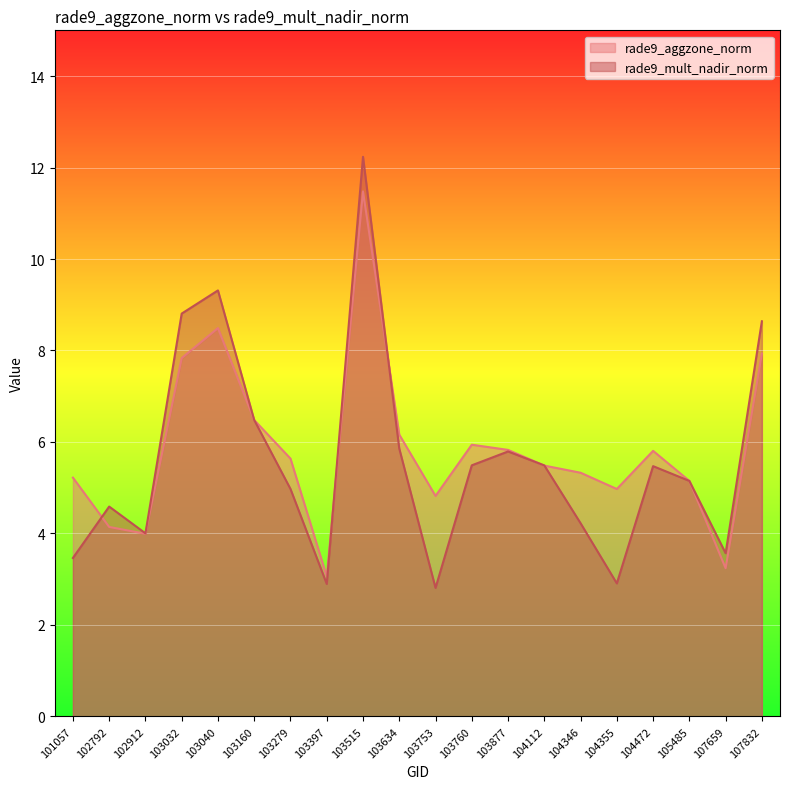

At 104112, list the series in order from largest to smallest.

rade9_mult_nadir_norm, rade9_aggzone_norm